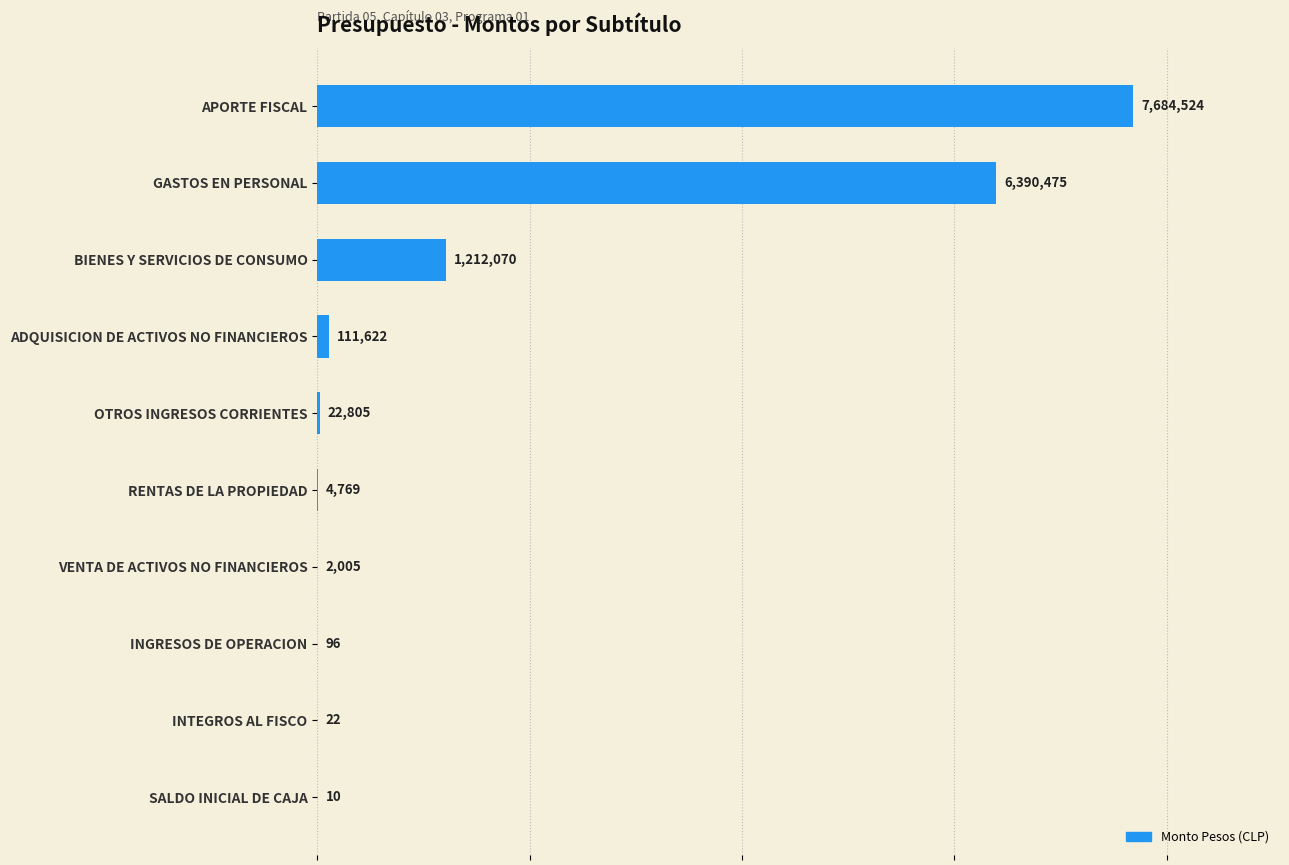

Are the bars grouped side by side (vs. stacked)?

No